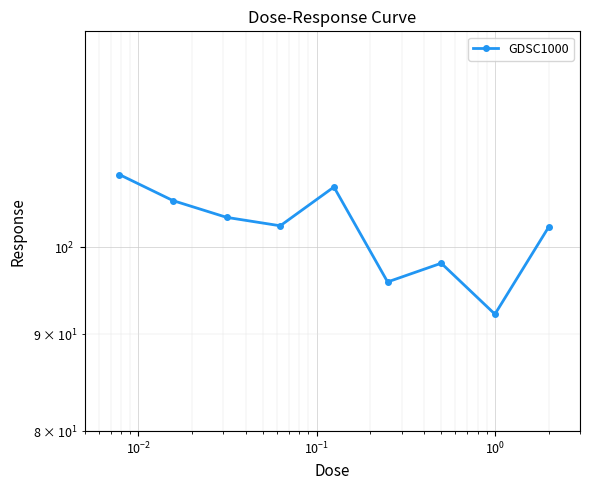

Reading right to left, list all the values displayed in this chart.

102.5	92.2	98.1	95.9	107.6	102.7	103.7	105.8	109.3